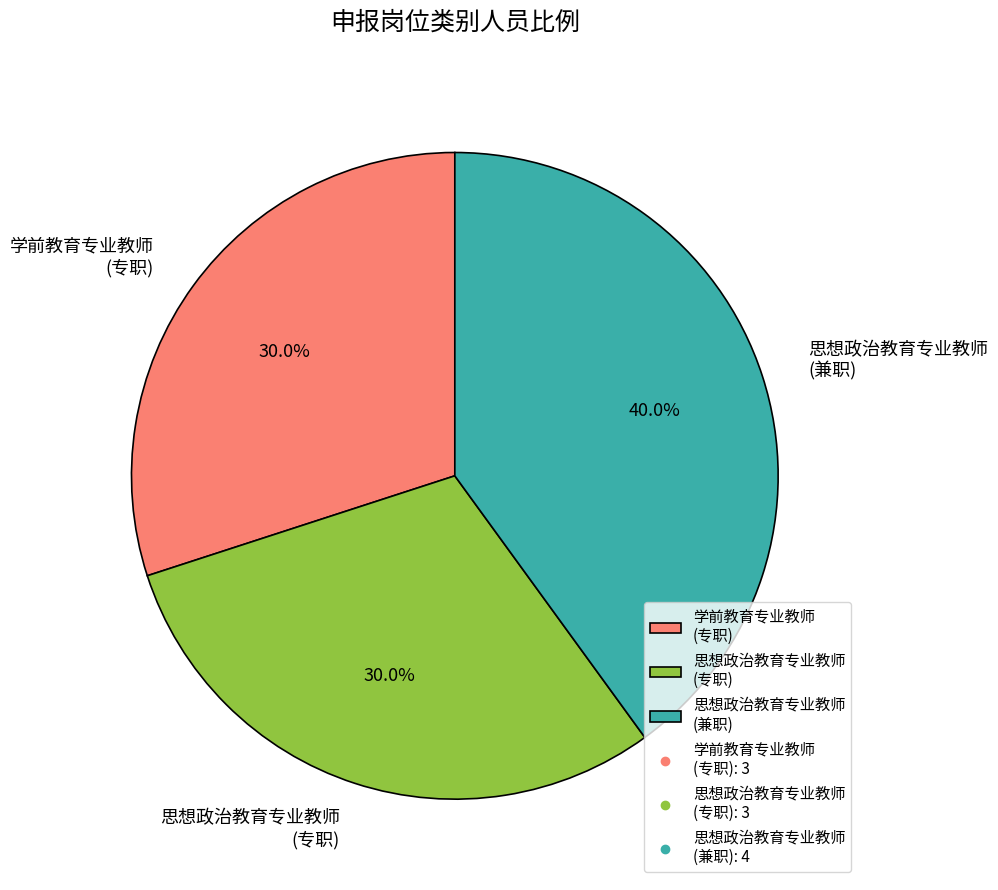

Which slice is the largest?

思想政治教育专业教师 (兼职)